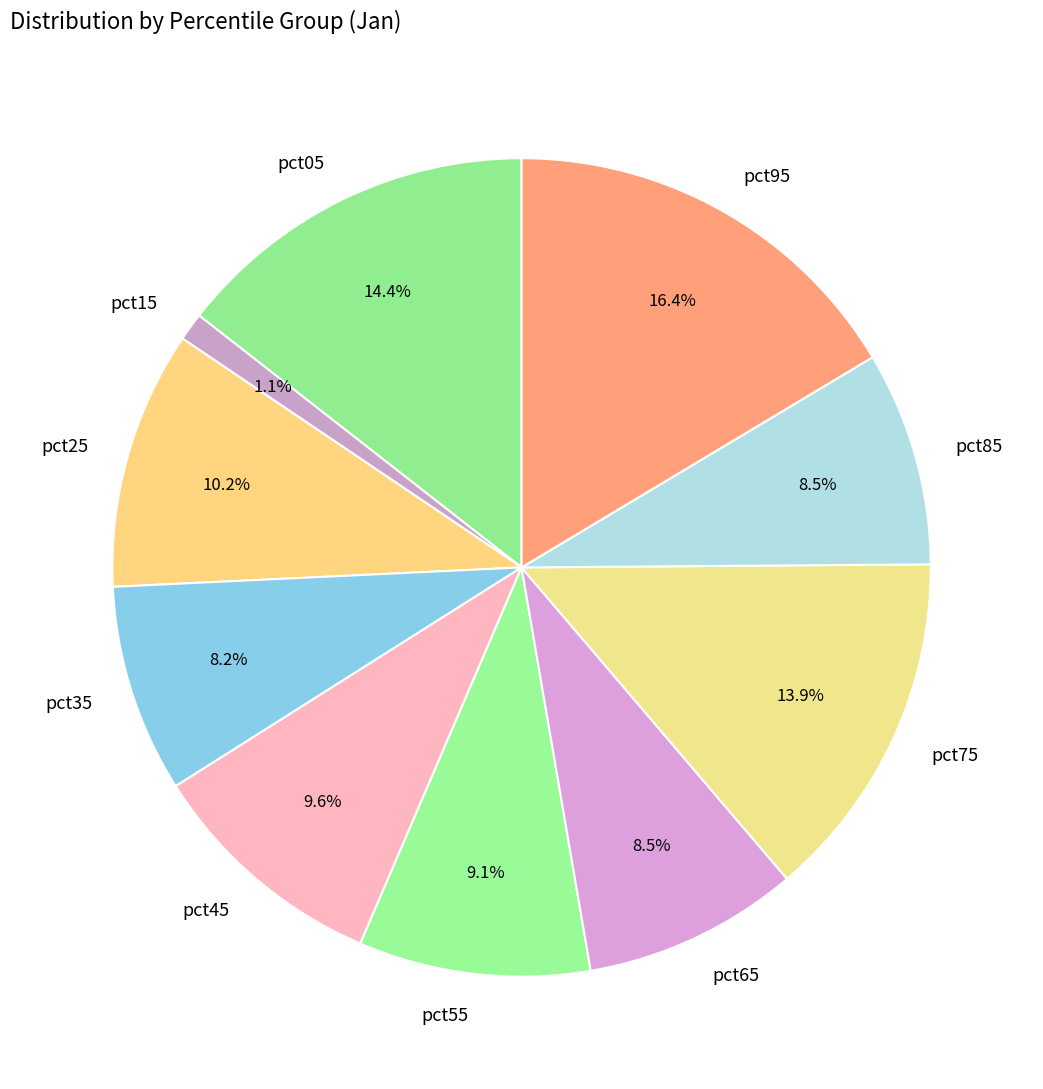

Combined, what portion of the pie is pct65 and pct95?

24.9%